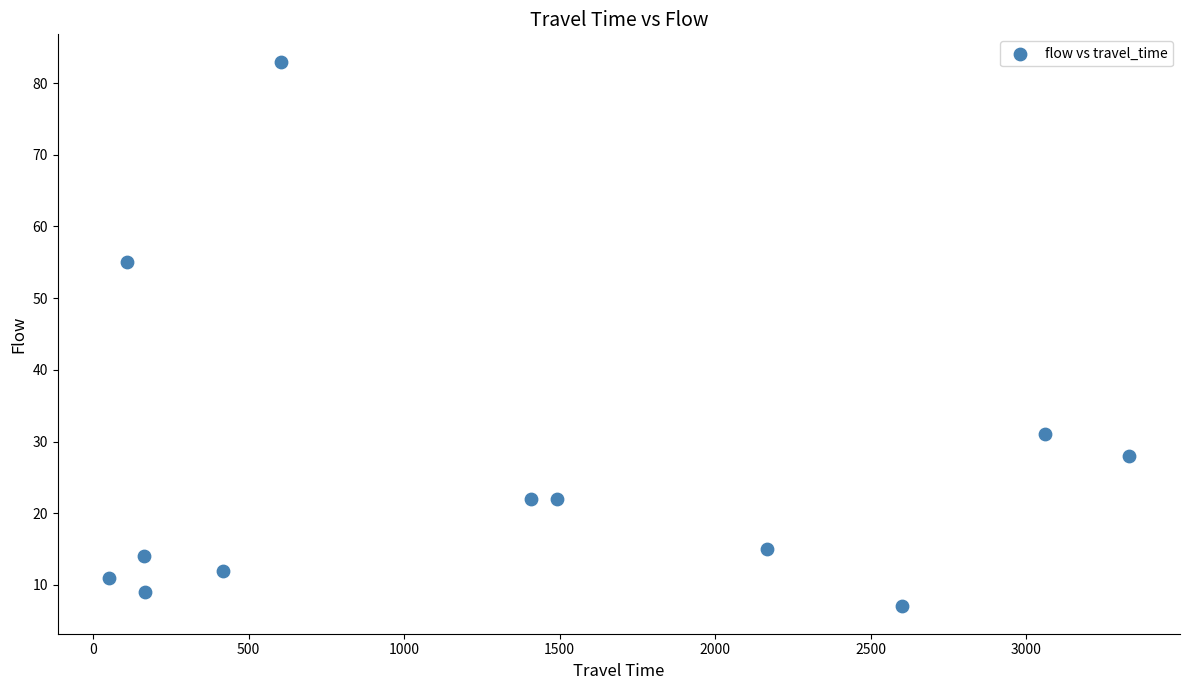

What Y value in the scatter plot is closest to 45?

55